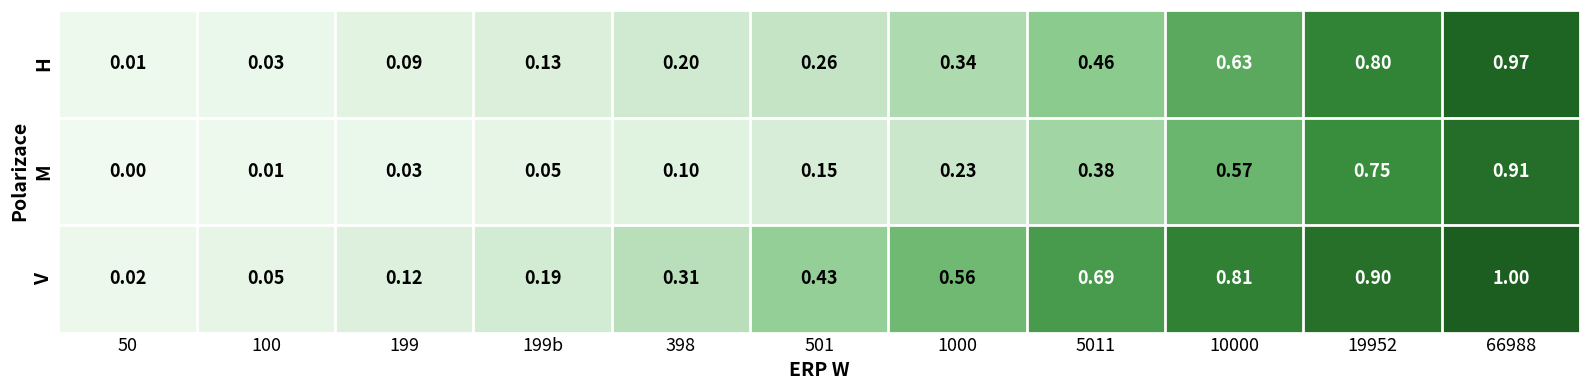

At which category is the sum across all series the highest?

66988